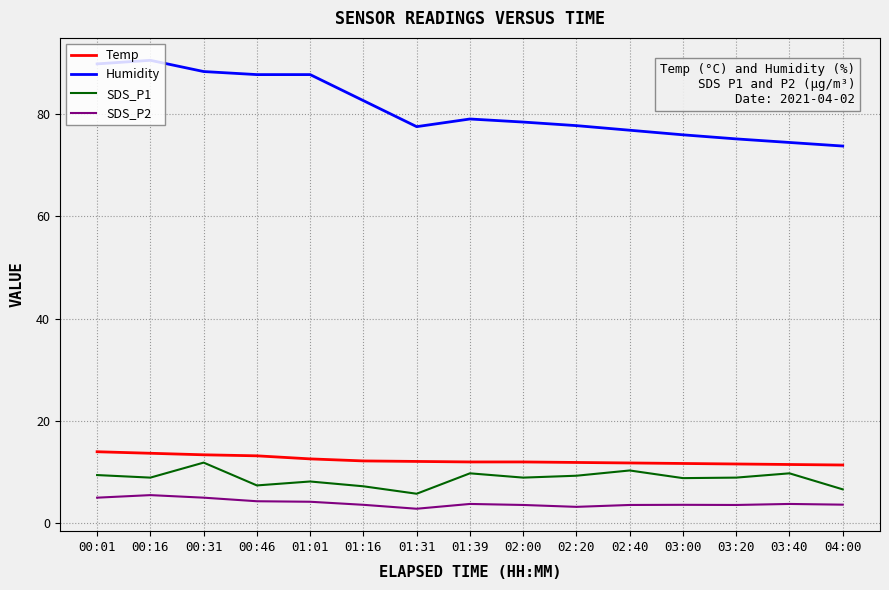

How many categories are shown in the chart?

15